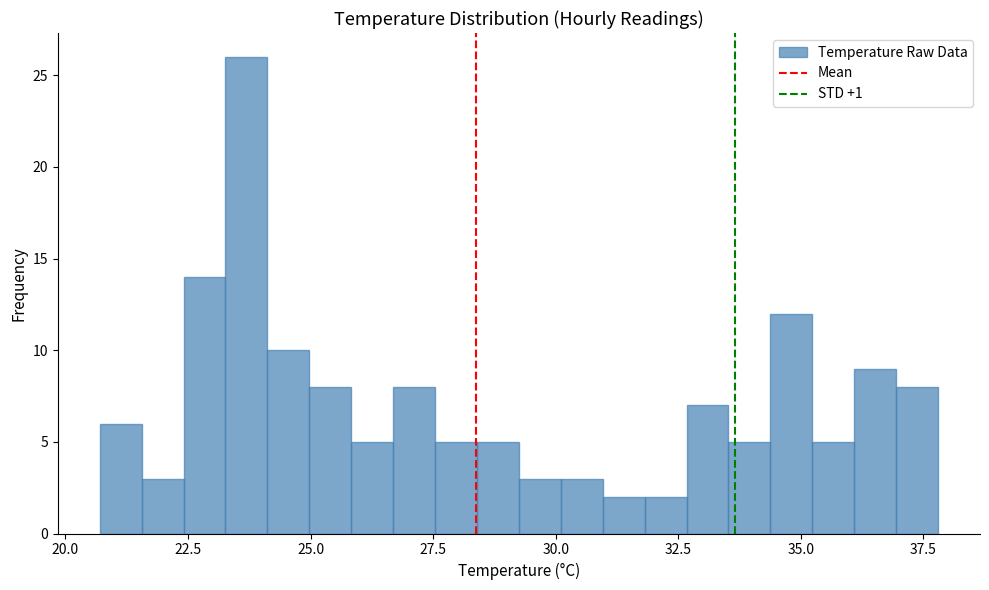

Around what value on the x-axis is the tallest bar? Give the approximate position of its centre, as read against the axis.

23.5